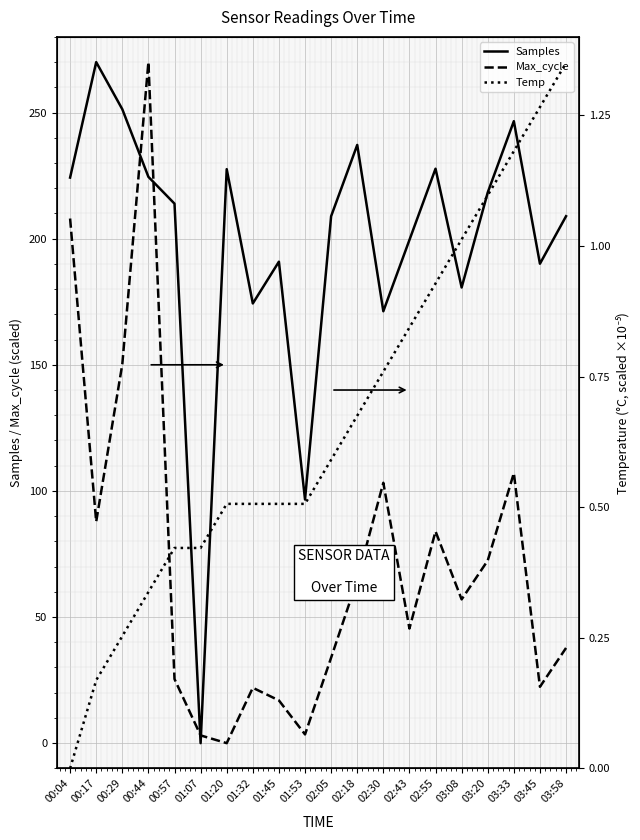

True or false: Samples and Max_cycle intersect in this chart.

True